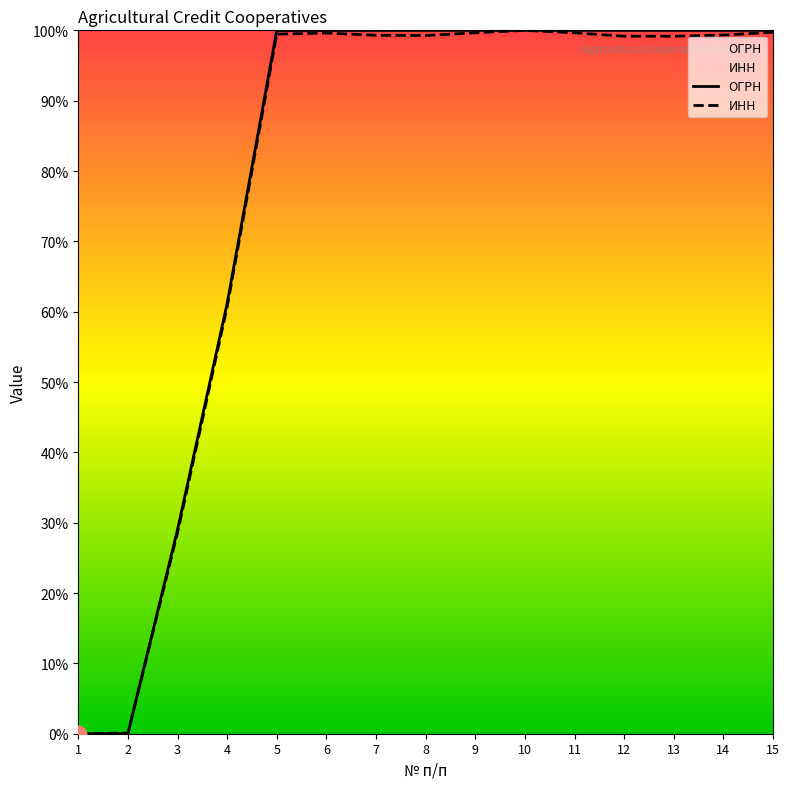

List the series in order of their overall mean, highest first.

ОГРН, ИНН